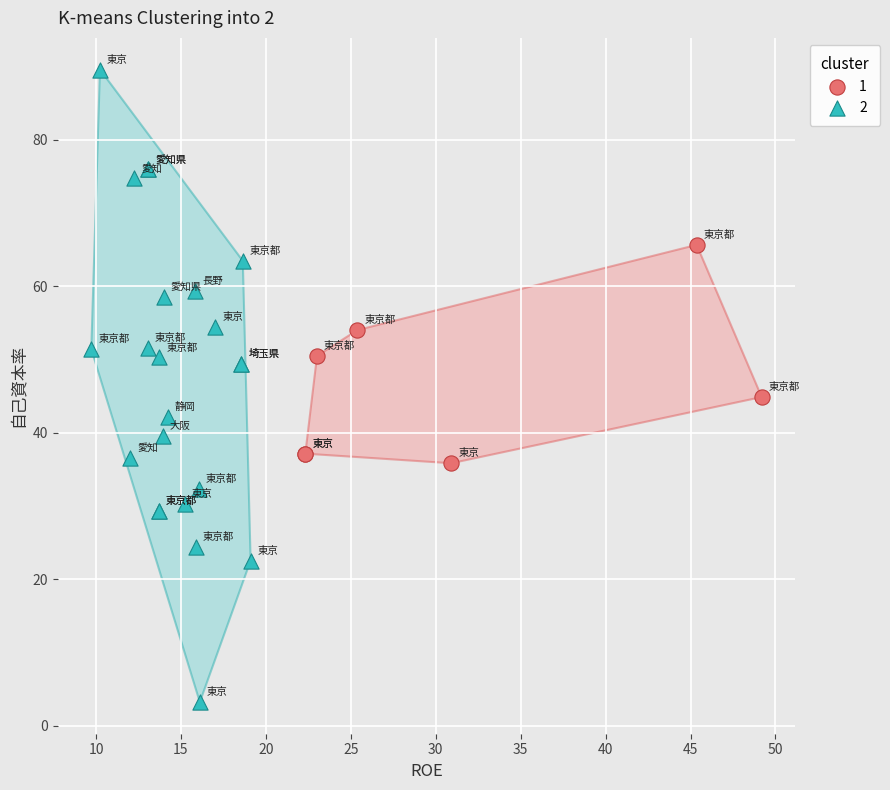

Which series contains the highest Y value?

2